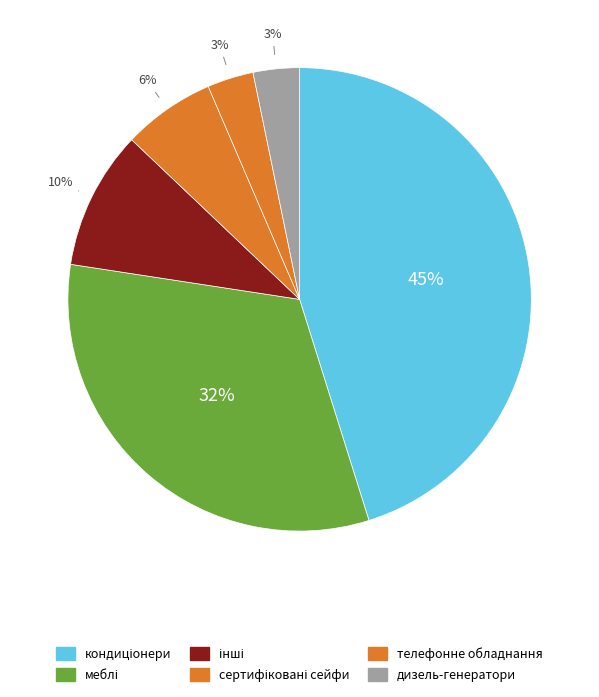

What is the ratio of the value at кондиціонери to the value at сертифіковані сейфи?

7.0